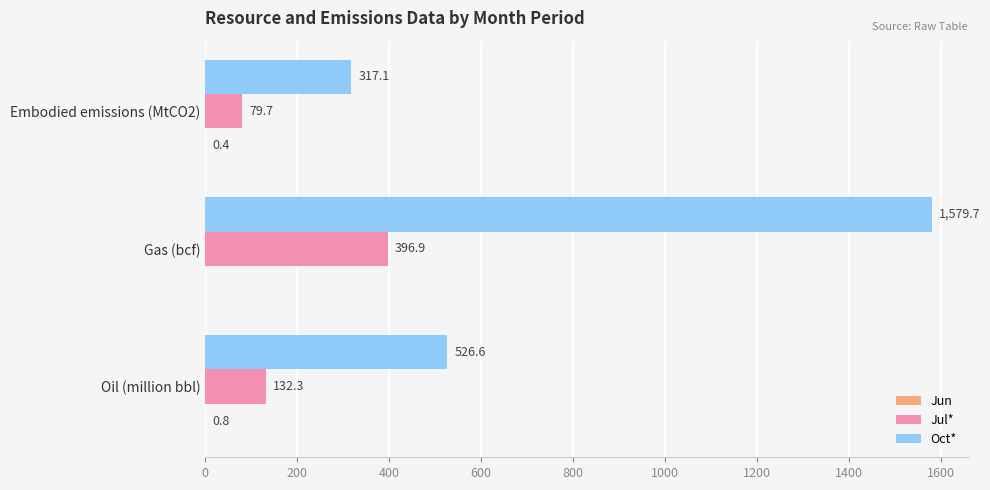

What is the average value of the Oct* series?

807.8